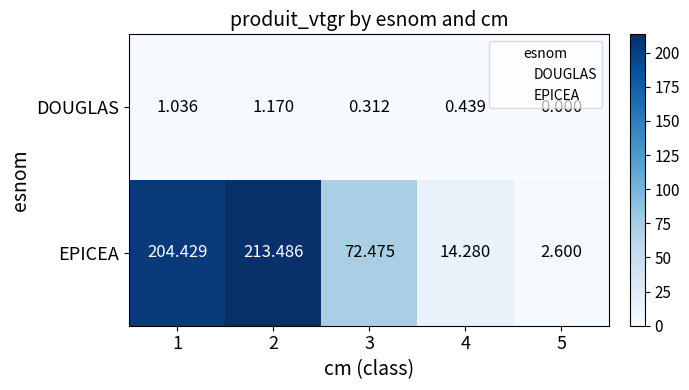

At which category does the chart reach its peak across all series?

2